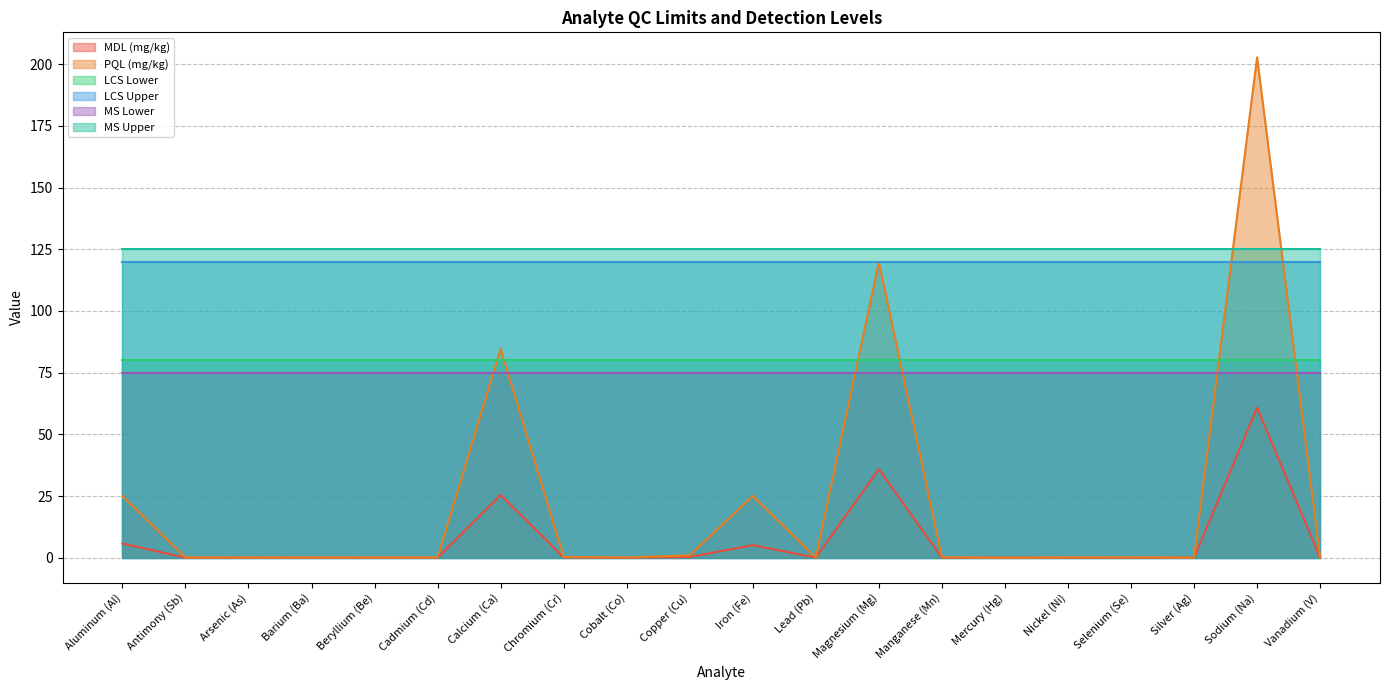

True or false: MS Lower and MDL (mg/kg) cross at least once.

False